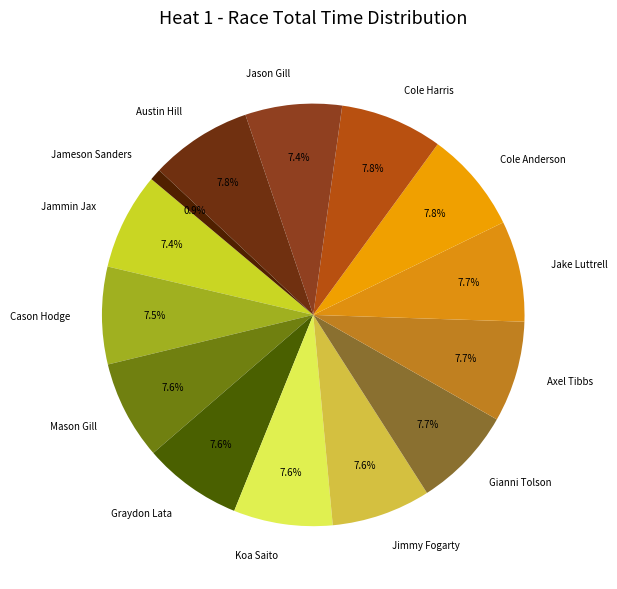

Which has a higher value, Axel Tibbs or Jameson Sanders?

Axel Tibbs